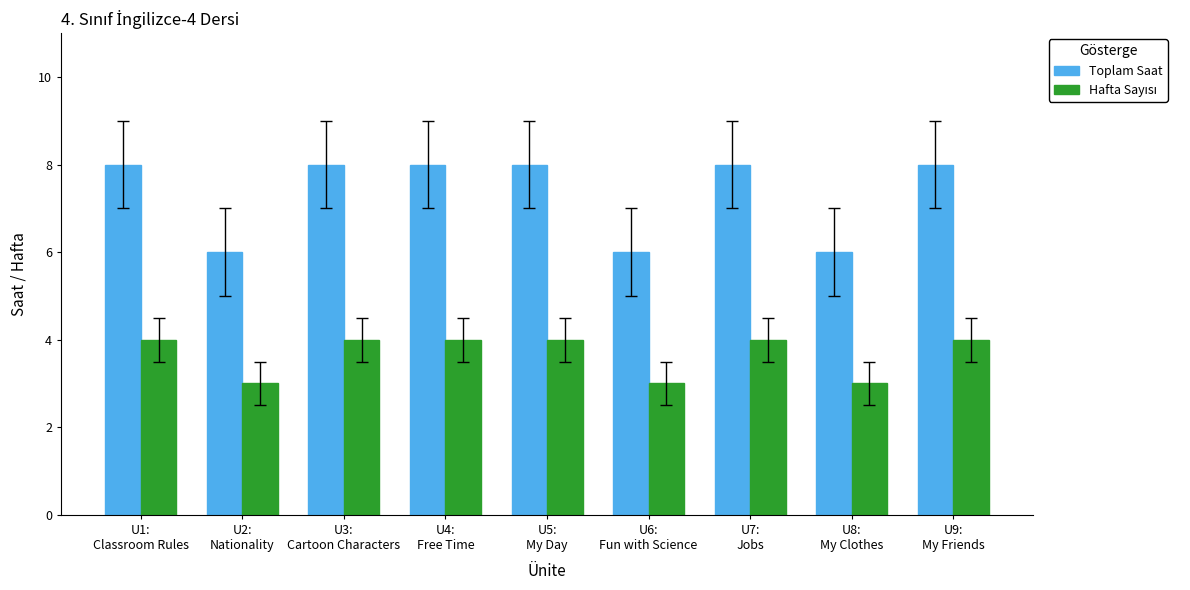

Which series has the largest total across all categories?

Toplam Saat